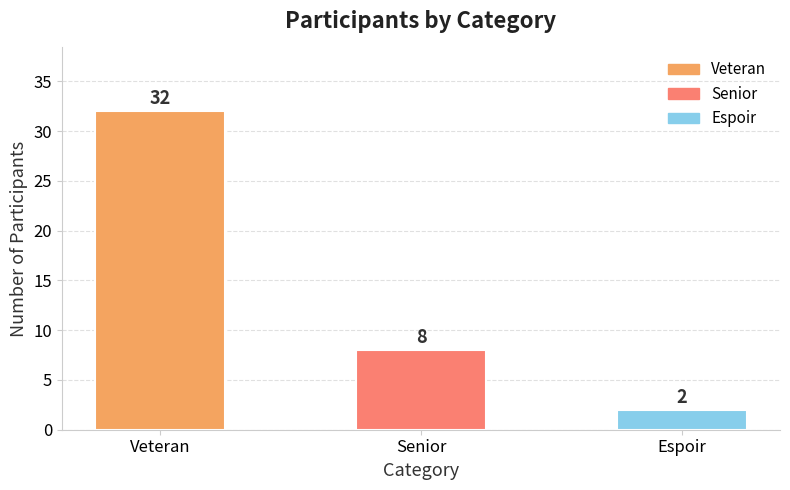

How many categories are shown in the chart?

3